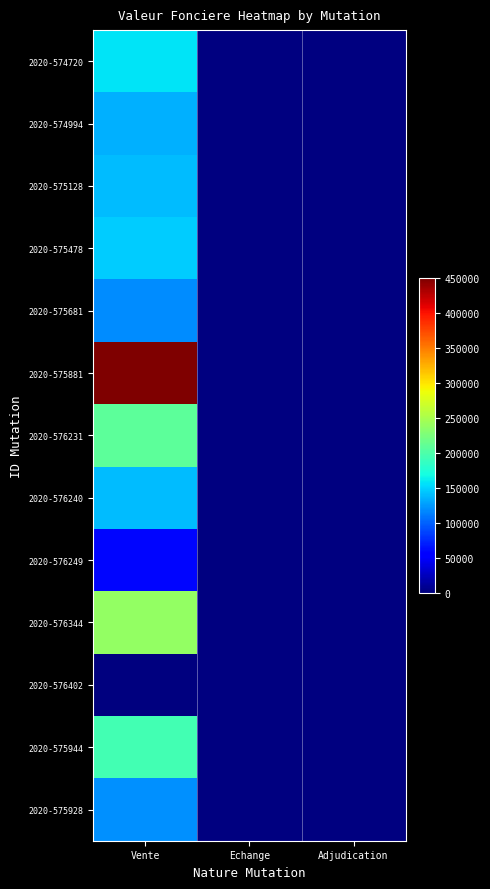

Is the value of 2020-575128 at Adjudication greater than the value of 2020-574994 at Echange?

No